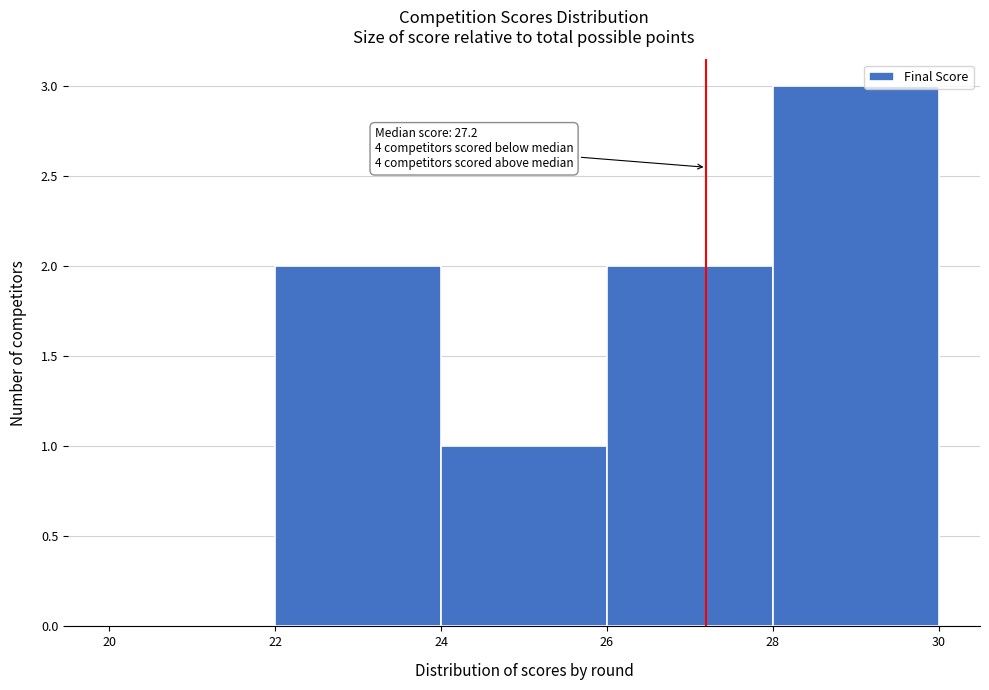

Over which range of the x-axis is the bar tallest?

28 to 30